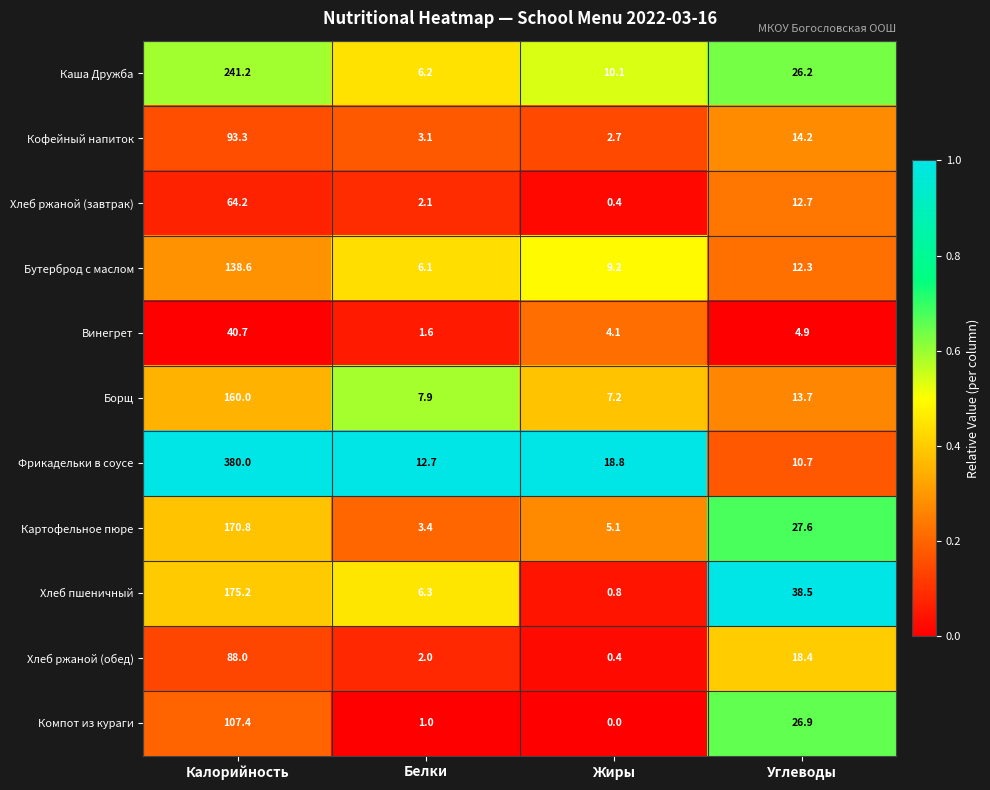

Which series has the largest total across all categories?

Фрикадельки в соусе